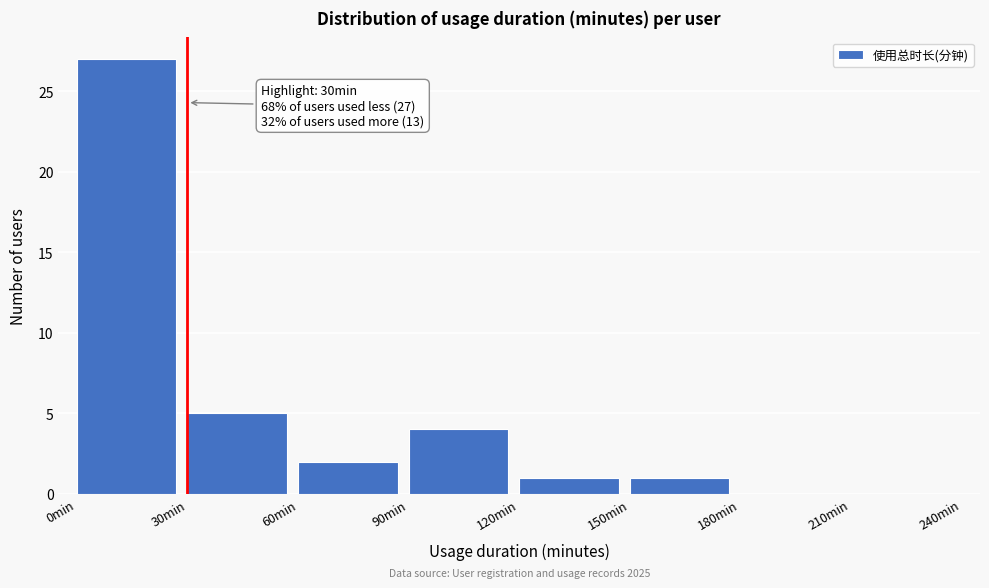

Over which range of the x-axis is the bar tallest?

0 to 30